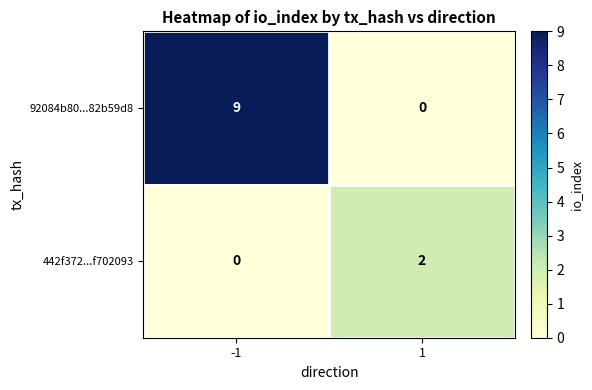

How many values in 442f372...f702093 are above zero?

1